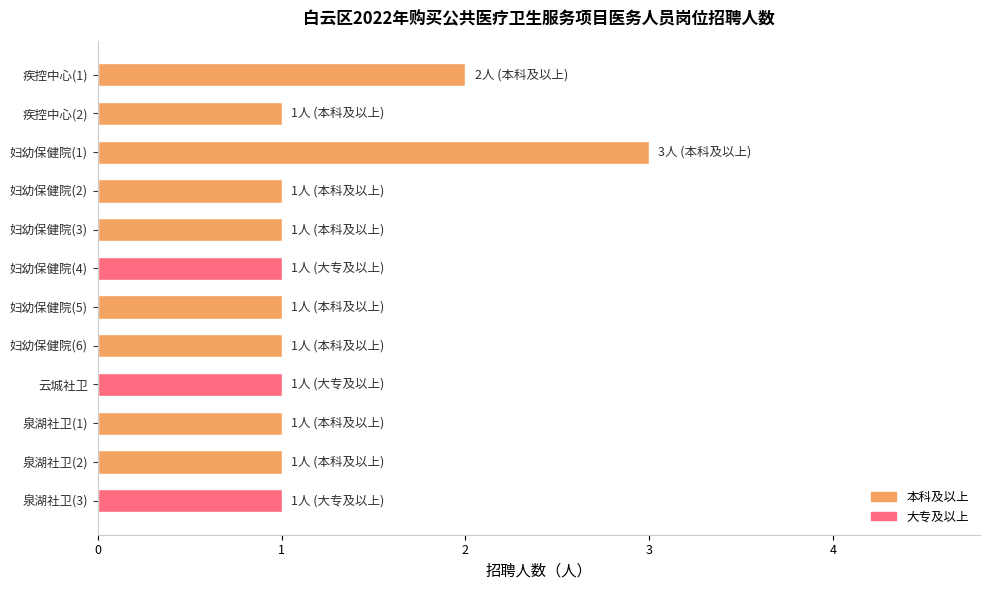

Reading bottom to top, list all the values displayed in this chart.

泉湖社卫(3)=1	泉湖社卫(2)=1	泉湖社卫(1)=1	云城社卫=1	妇幼保健院(6)=1	妇幼保健院(5)=1	妇幼保健院(4)=1	妇幼保健院(3)=1	妇幼保健院(2)=1	妇幼保健院(1)=3	疾控中心(2)=1	疾控中心(1)=2